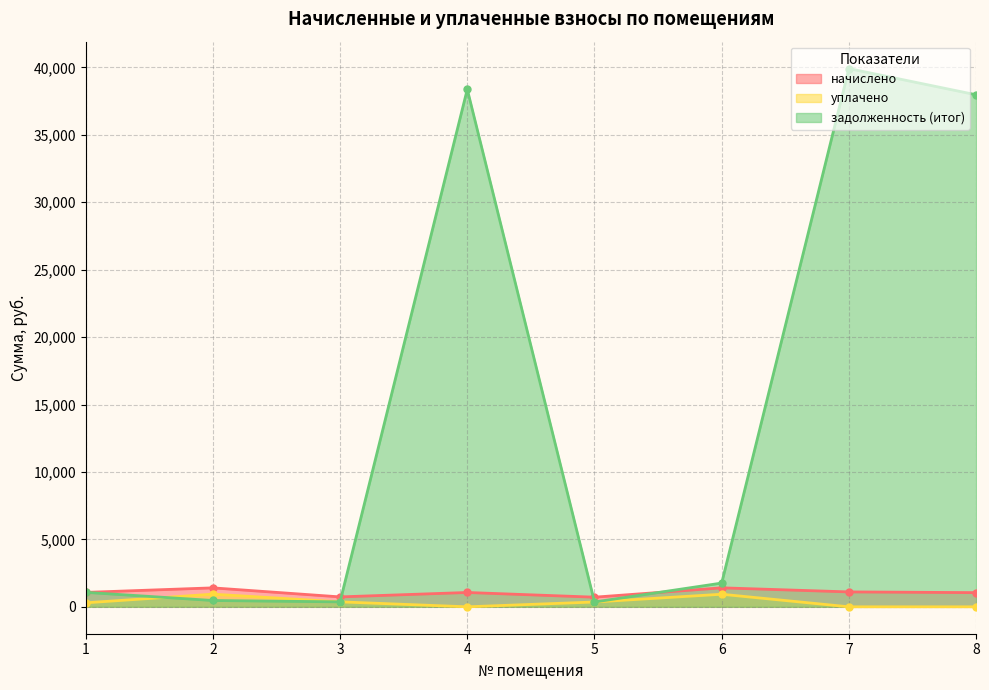

What is the difference between the highest and lowest values at 5?

357.1